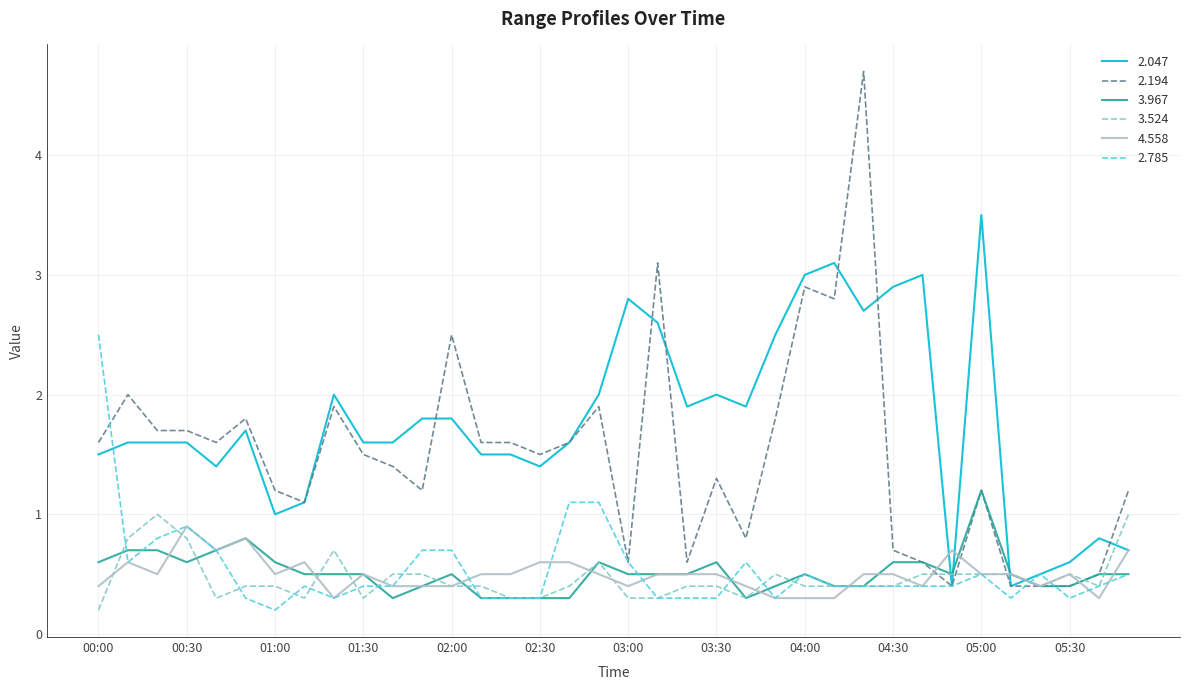

After their last crossing, which series has the higher values: 2.047 or 3.967?

2.047